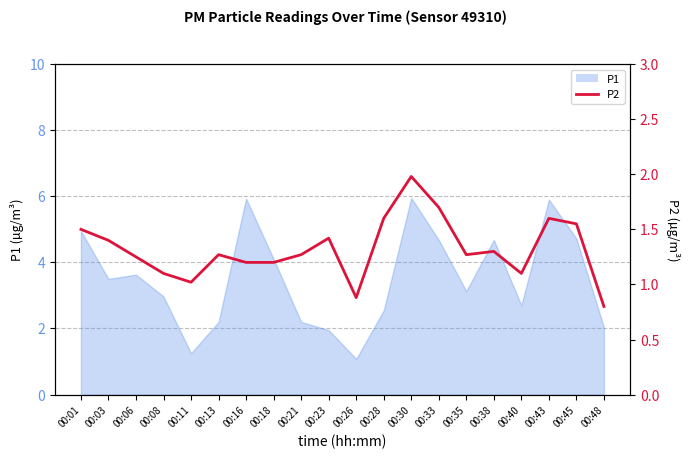

Which has a higher value, 00:13 or 00:45?

00:45